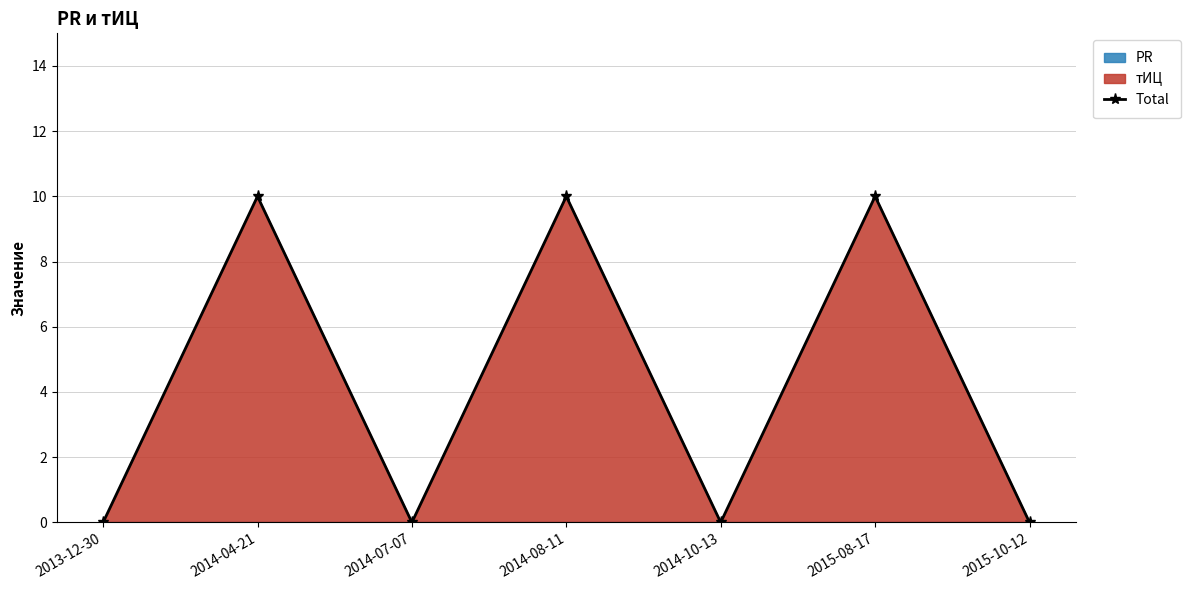

Rank the categories by value from lowest to highest.

2013-12-30, 2014-07-07, 2014-10-13, 2015-10-12, 2014-04-21, 2014-08-11, 2015-08-17